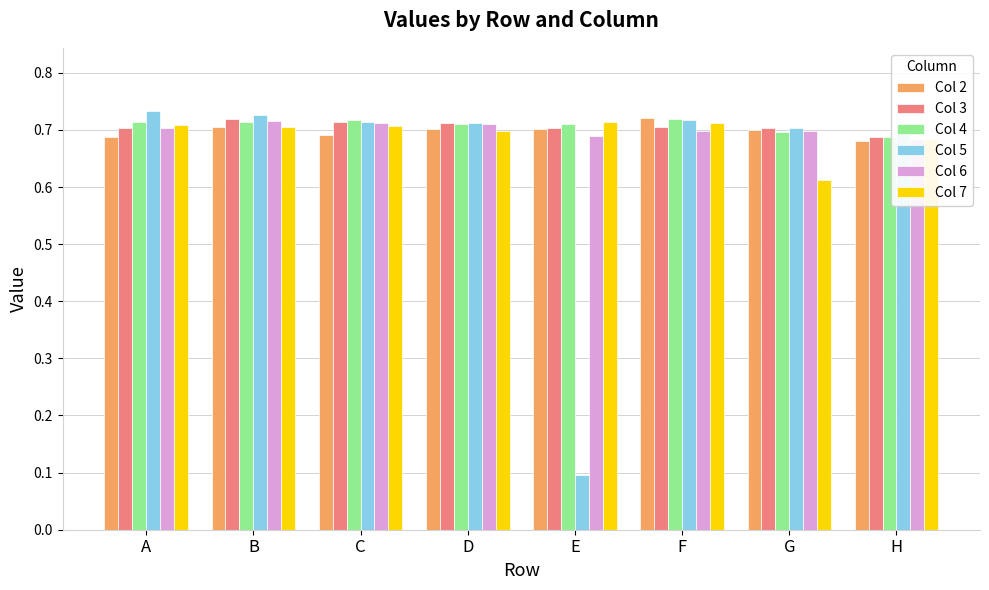

At which category does the chart reach its minimum across all series?

E